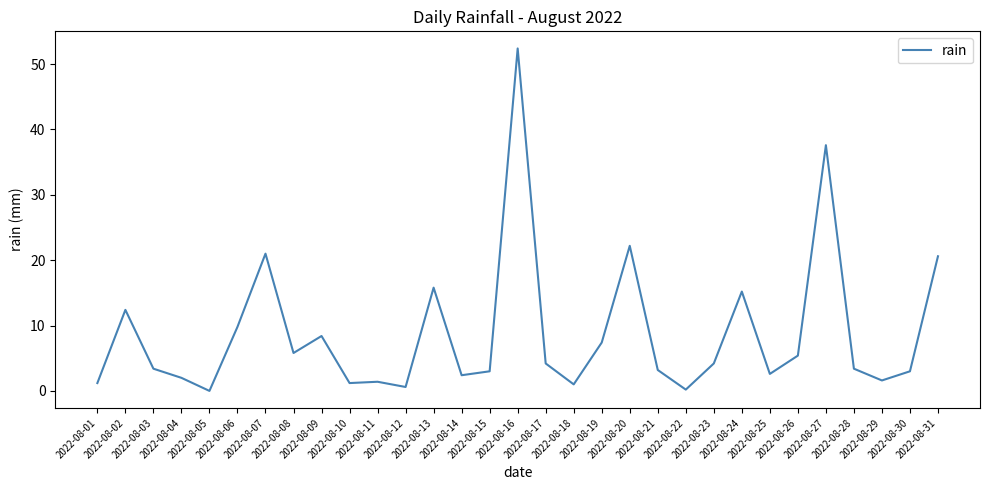

What is the difference between the maximum and minimum values?

52.4